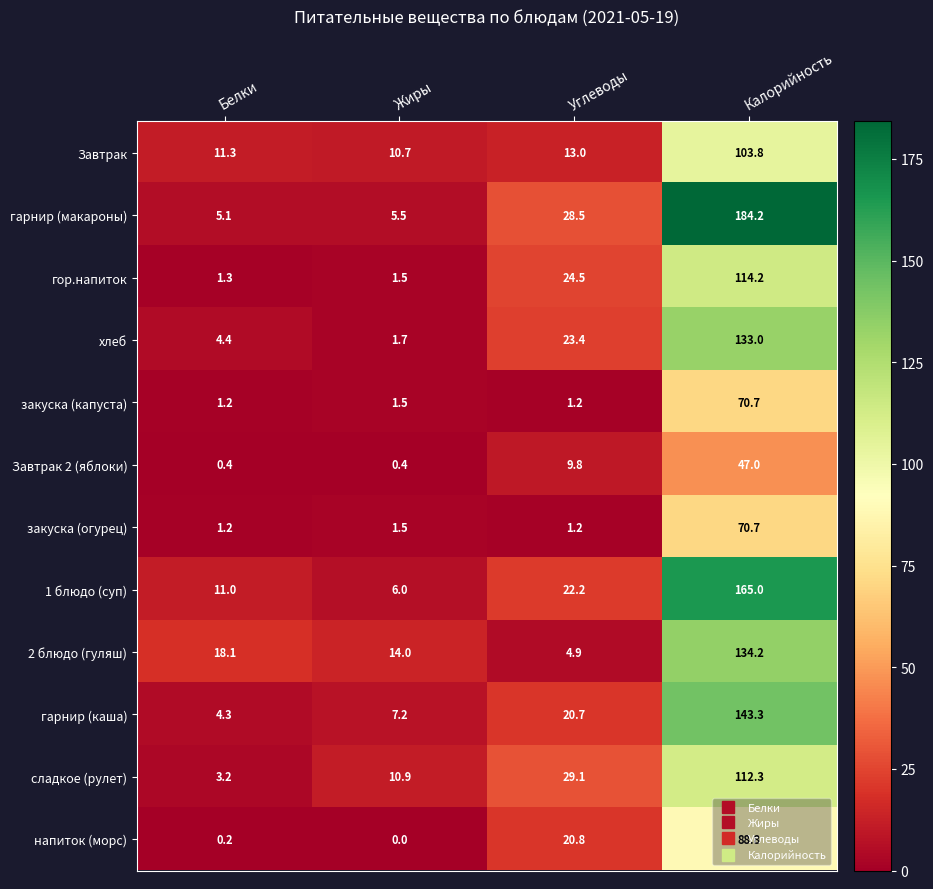

The value of закуска (огурец) at Белки is 1.2. True or false?

True